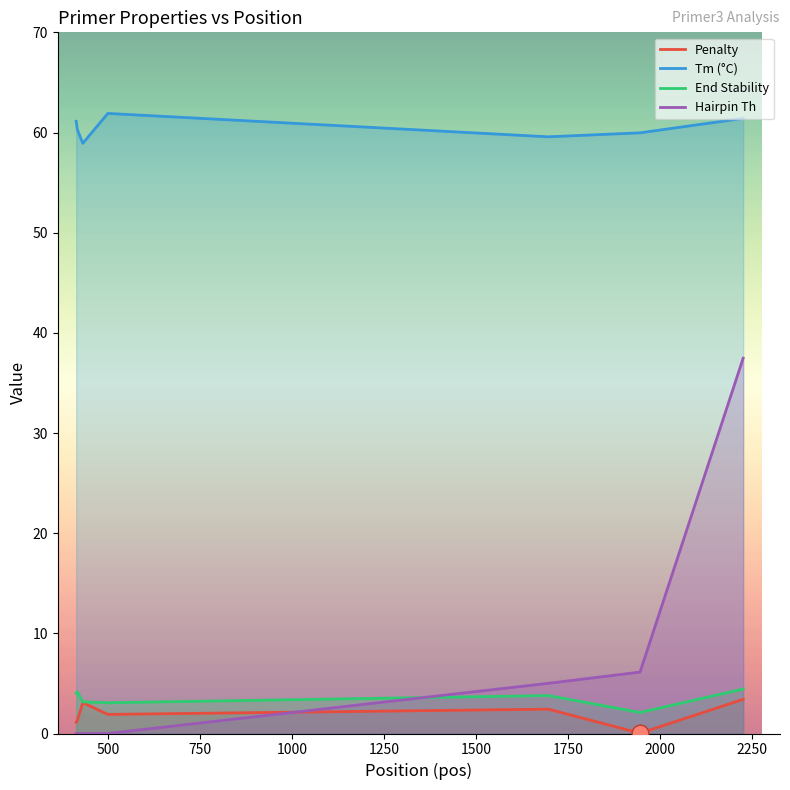

What is the greatest value displayed?

61.9